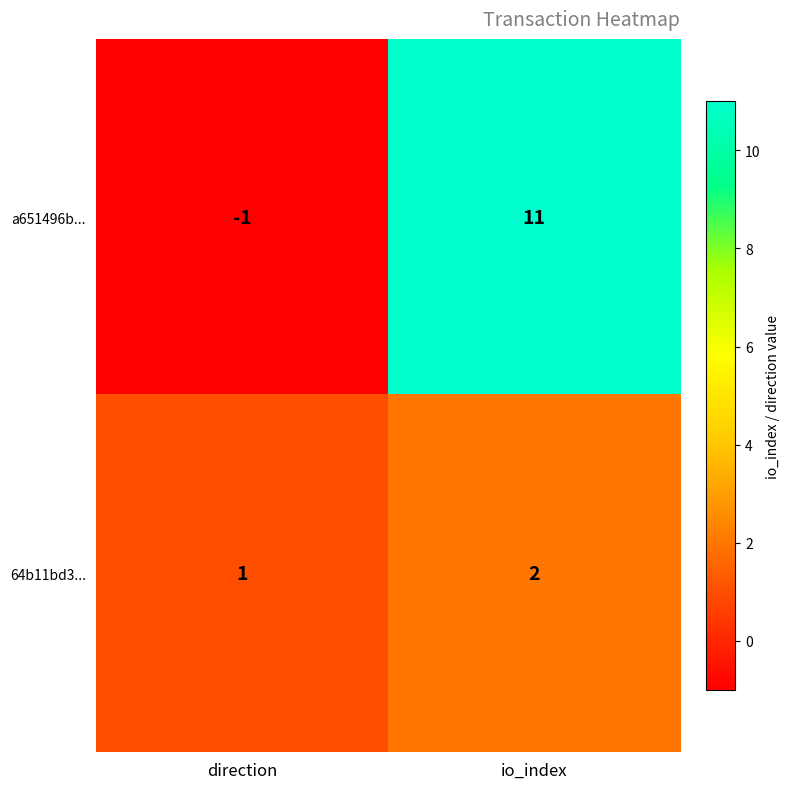

Is it true that 64b11bd3... equals 2 at io_index?

True